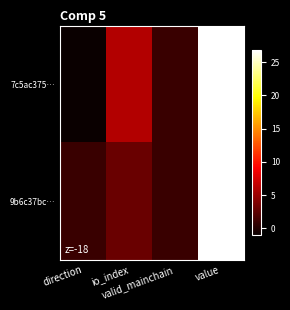

At which category is the sum across all series the highest?

value